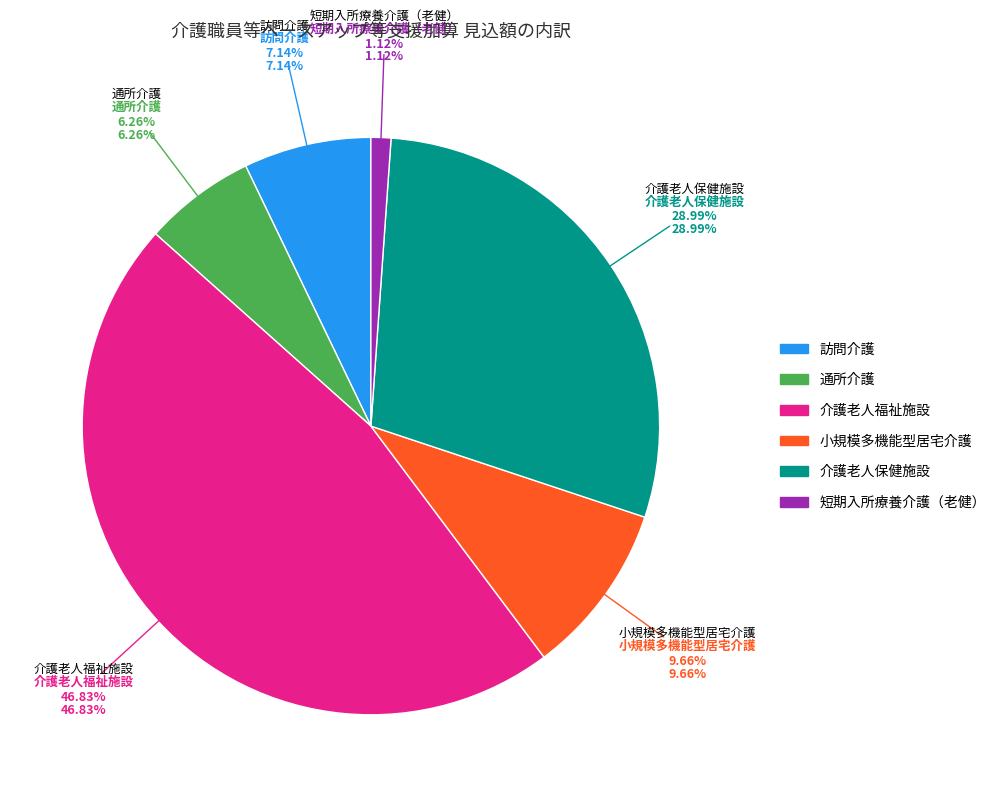

Does any single category account for the majority?

No